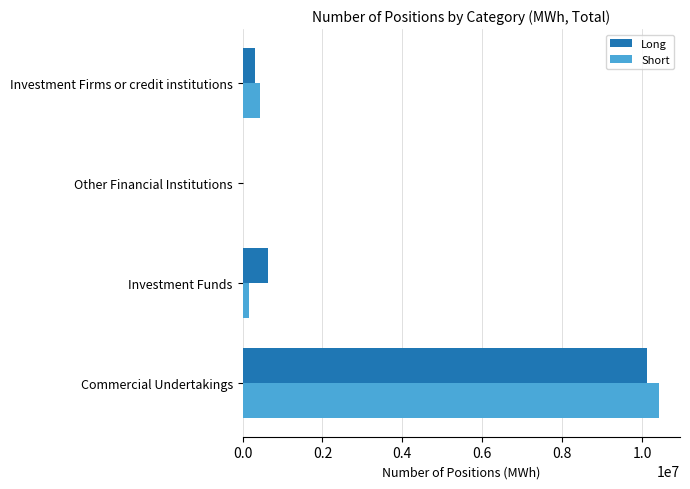

Is the value of Short at Commercial Undertakings greater than the value of Long at Other Financial Institutions?

Yes